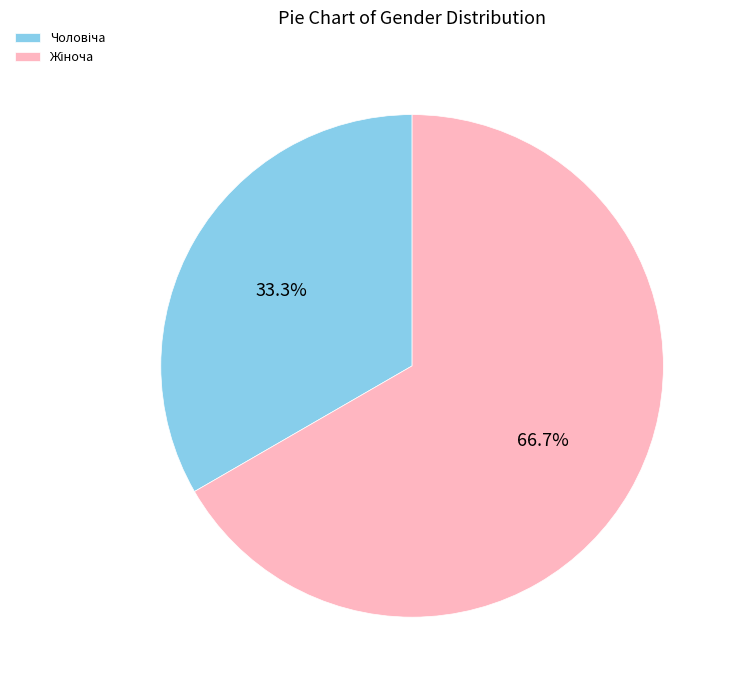

Does any single category account for the majority?

Yes